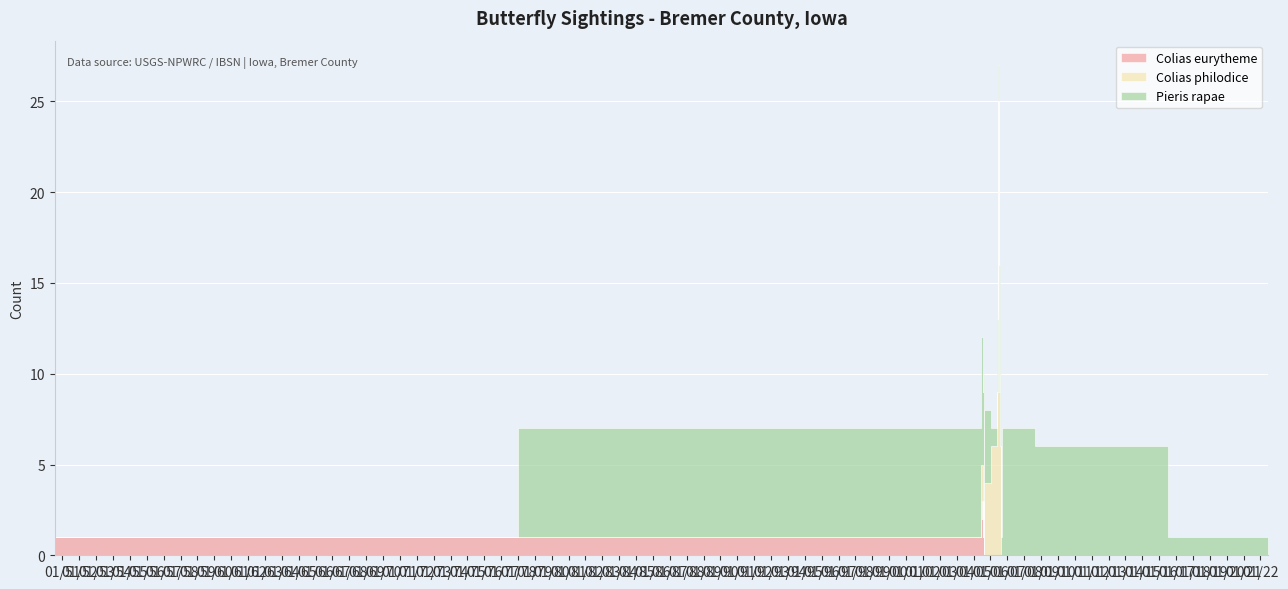

The value of Pieris rapae at 1950-07-20 is 1. True or false?

False